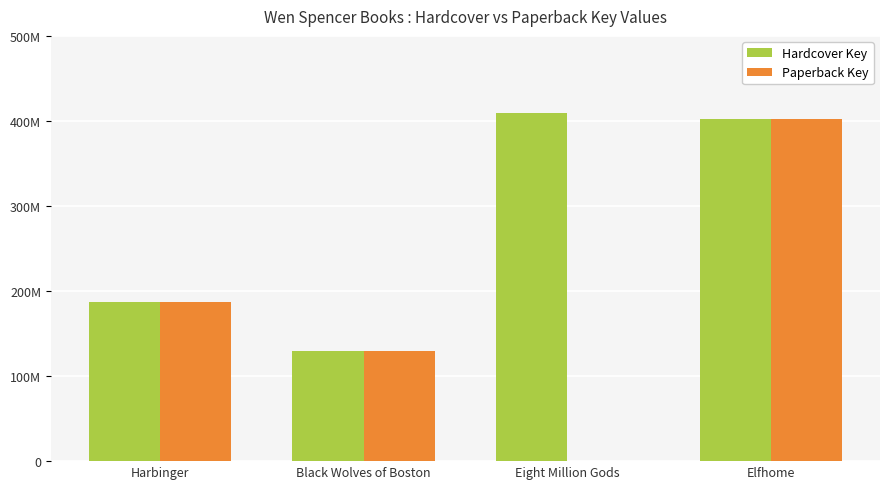

The Paperback Key series shows 174251332 at Eight Million Gods. True or false?

False